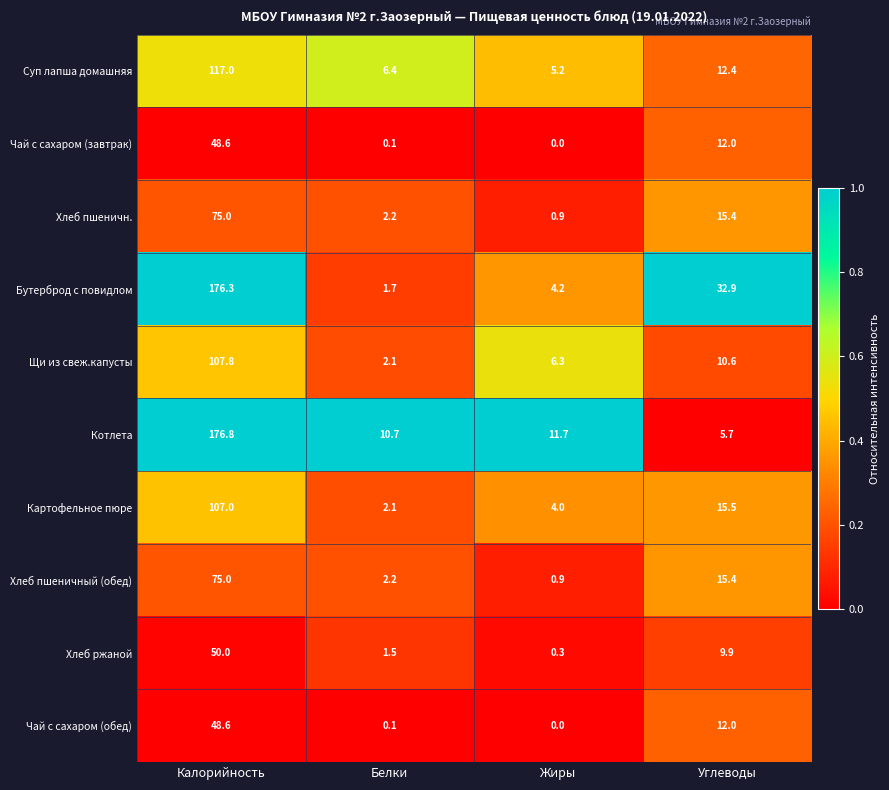

What is the difference between the Чай с сахаром (завтрак) values at Калорийность and Белки?

48.5